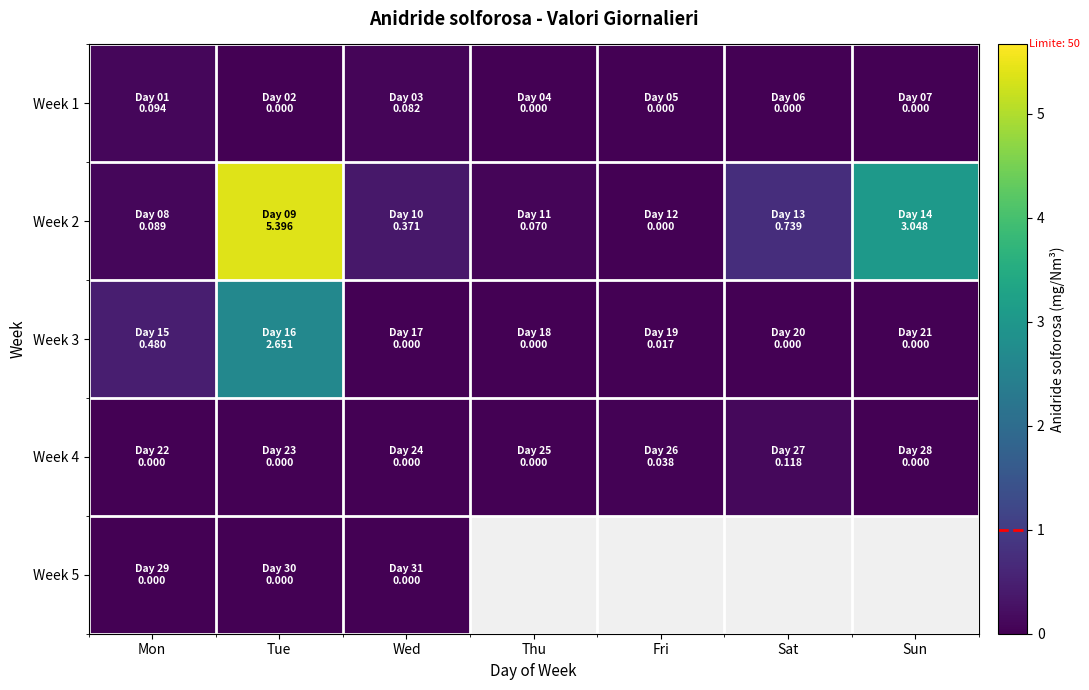

Which label corresponds to the largest value in the chart?

Tue